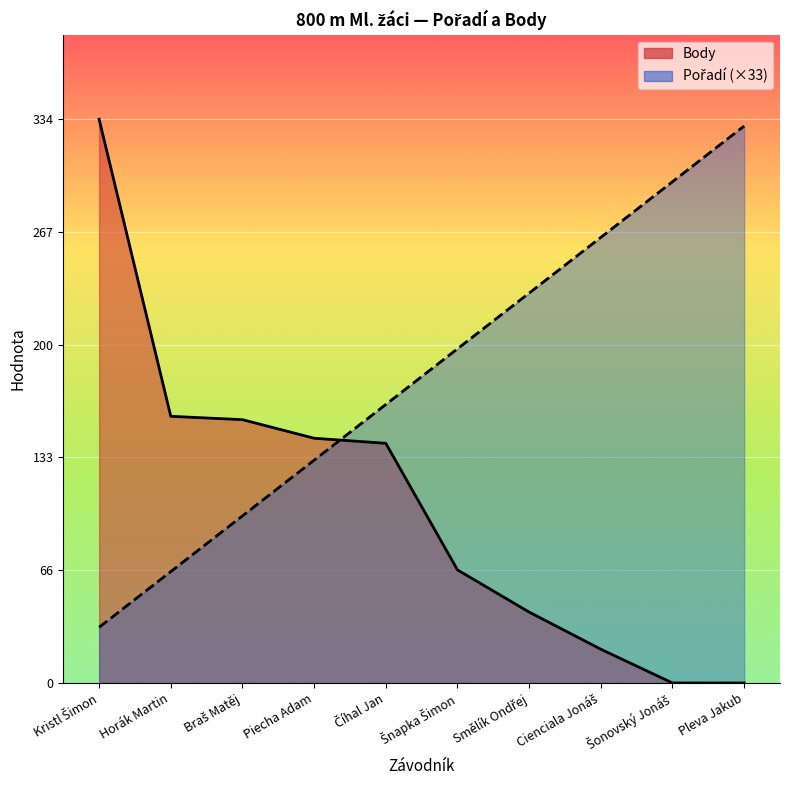

Reading left to right, transcribe all the data shown in this chart.

Pořadí: Kristl Šimon=33	Horák Martin=66	Braš Matěj=99	Piecha Adam=132	Číhal Jan=165	Šnapka Šimon=198	Smělík Ondřej=231	Cienciala Jonáš=264	Šonovský Jonáš=297	Pleva Jakub=330
Body: Kristl Šimon=334	Horák Martin=158	Braš Matěj=156	Piecha Adam=145	Číhal Jan=142	Šnapka Šimon=67	Smělík Ondřej=42	Cienciala Jonáš=20	Šonovský Jonáš=0	Pleva Jakub=0